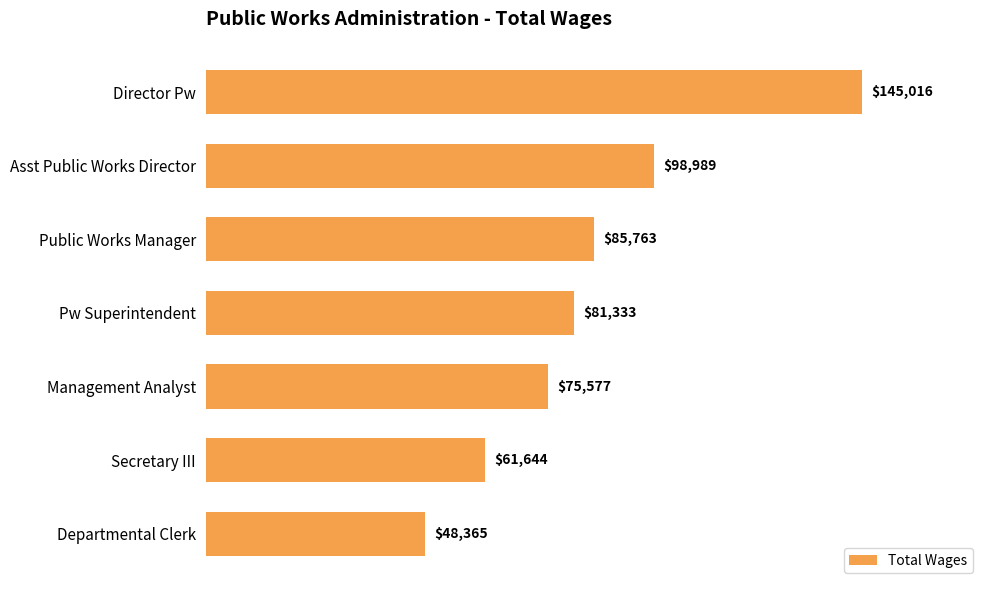

Is it true that the value at Pw Superintendent is 22135?

False